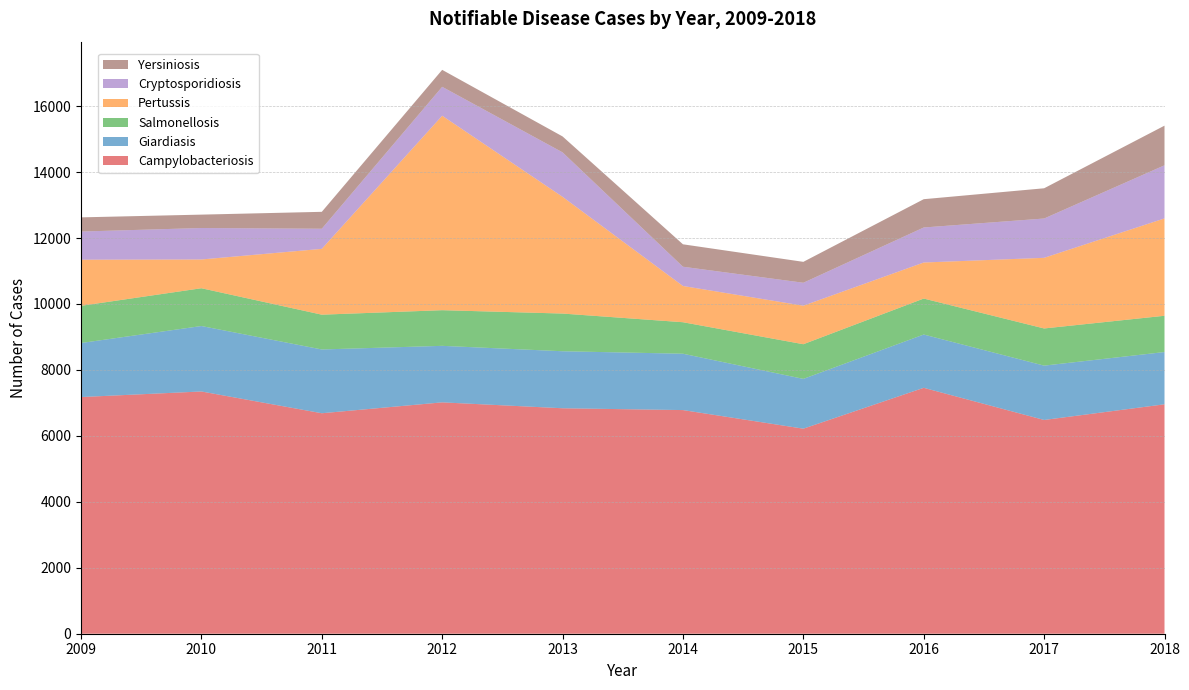

Reading left to right, transcribe all the data shown in this chart.

Campylobacteriosis: 2009=7177	2010=7346	2011=6686	2012=7016	2013=6837	2014=6782	2015=6218	2016=7457	2017=6482	2018=6957
Giardiasis: 2009=1639	2010=1985	2011=1934	2012=1714	2013=1729	2014=1709	2015=1510	2016=1616	2017=1648	2018=1585
Salmonellosis: 2009=1128	2010=1146	2011=1055	2012=1081	2013=1143	2014=955	2015=1051	2016=1091	2017=1127	2018=1100
Pertussis: 2009=1398	2010=872	2011=1996	2012=5897	2013=3540	2014=1099	2015=1168	2016=1093	2017=2142	2018=2952
Cryptosporidiosis: 2009=854	2010=954	2011=610	2012=877	2013=1348	2014=584	2015=696	2016=1062	2017=1192	2018=1611
Yersiniosis: 2009=430	2010=406	2011=513	2012=514	2013=483	2014=680	2015=634	2016=858	2017=917	2018=1202